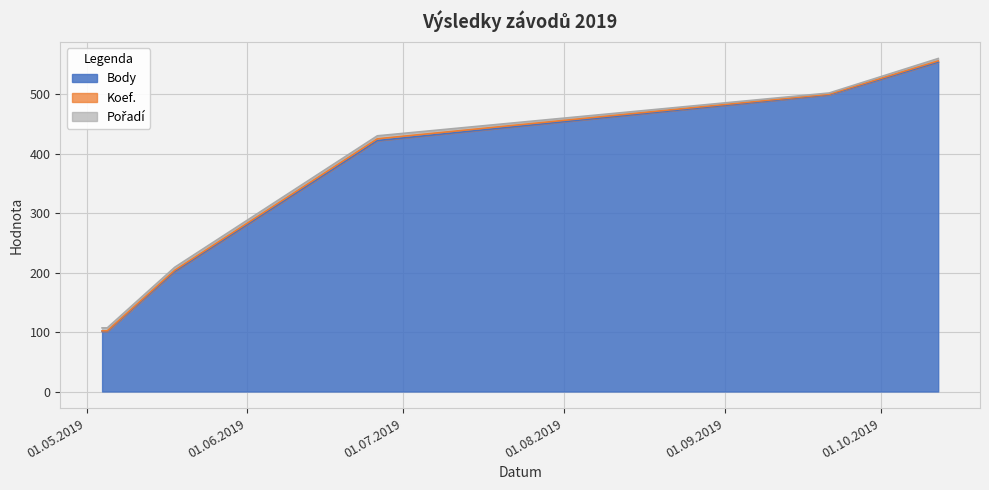

At which category does Koef. reach its first local valley?

2019-09-21